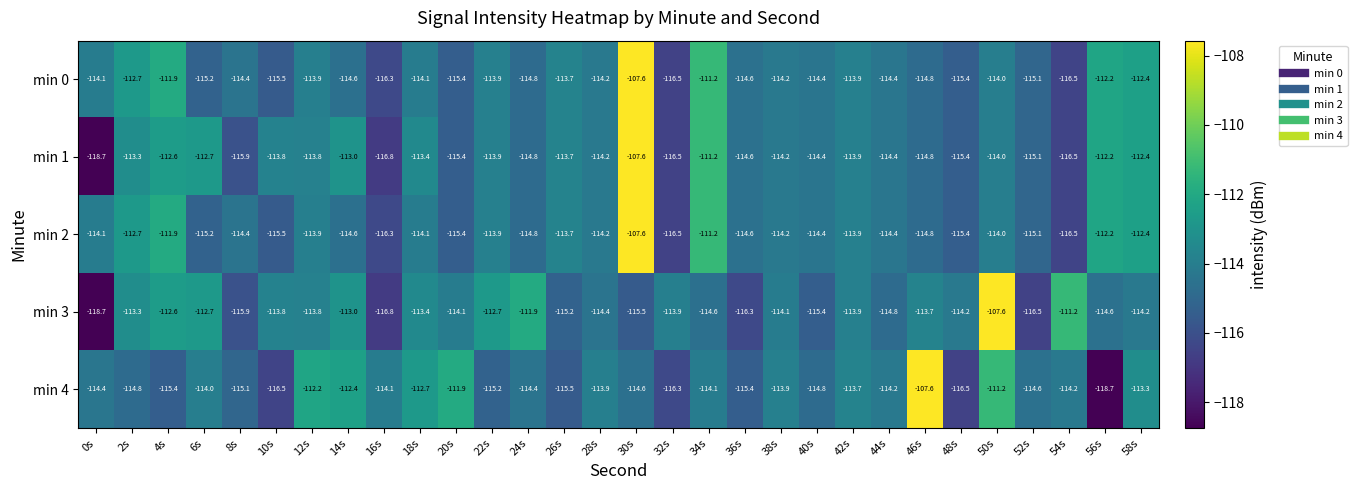

What is the greatest value displayed?

-107.6